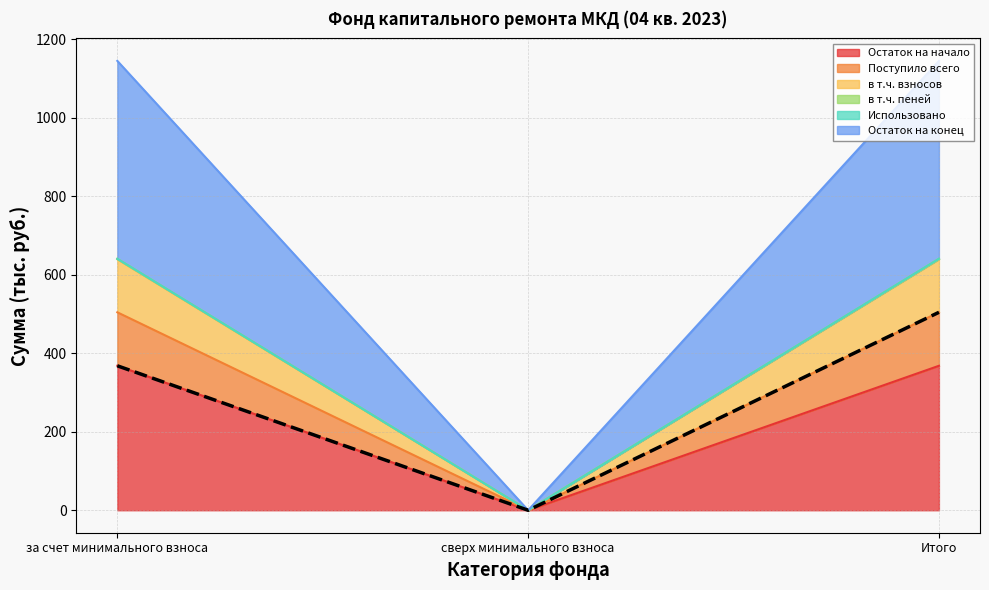

True or false: в т.ч. взносов has a value of 0.0 at сверх минимального взноса.

True